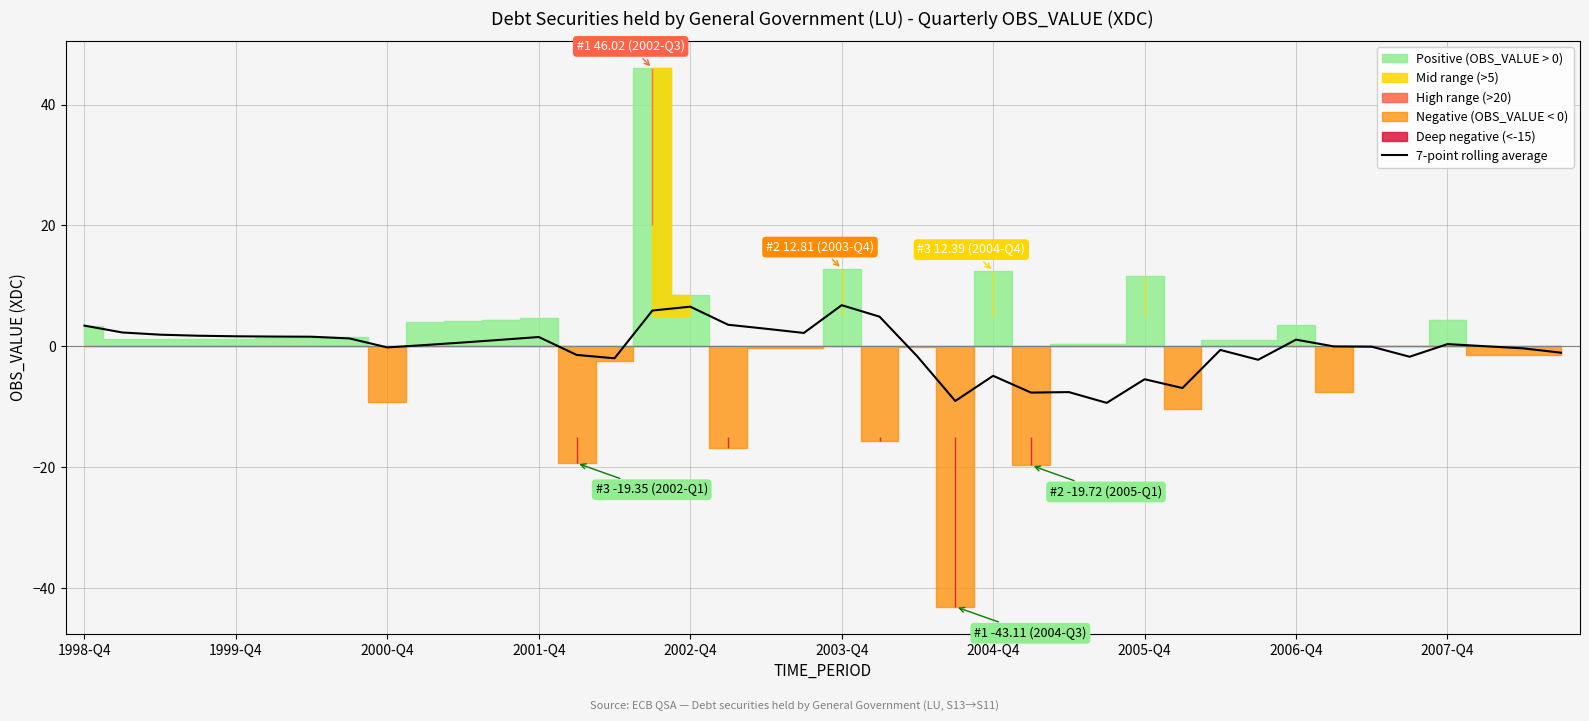

Reading left to right, what are all the values shown in this chart?

3.4	2.3	1.9	1.7	1.6	1.6	1.6	1.3	-0.2	0.2	0.6	1.1	1.5	-1.4	-2.0	5.9	6.5	3.6	2.9	2.2	6.8	4.9	-1.7	-9.1	-4.9	-7.7	-7.6	-9.4	-5.5	-6.9	-0.6	-2.2	1.1	-0.0	-0.1	-1.7	0.3	-0.0	-0.4	-1.1